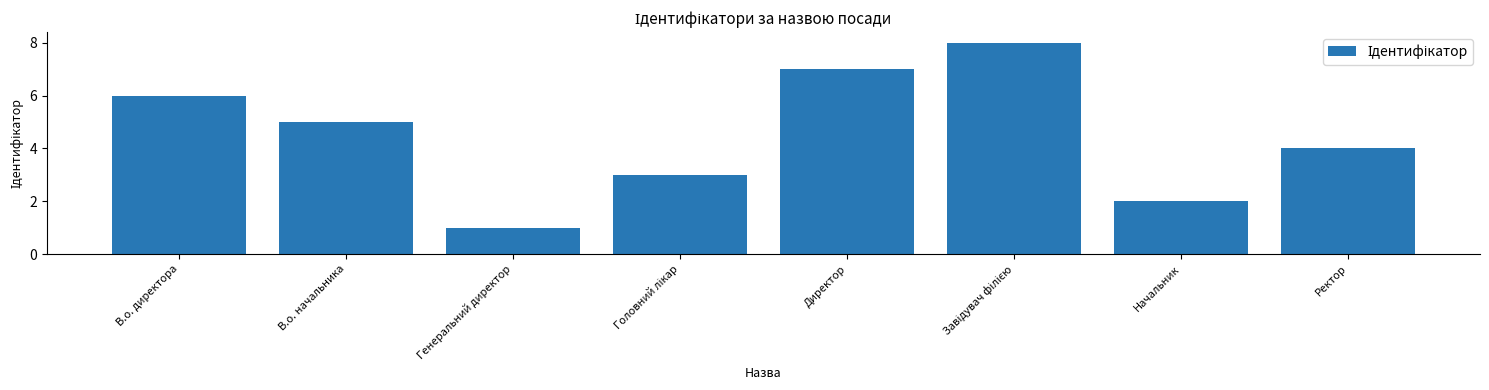

Which label corresponds to the smallest value in the chart?

Генеральний директор